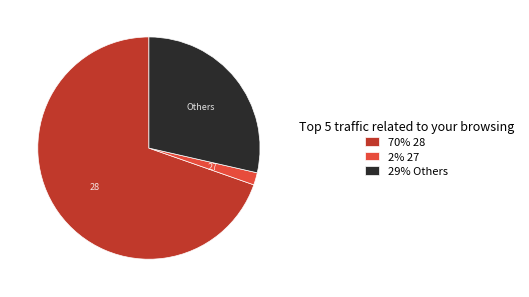

Approximately how many times larger is the value at 70% 28 compared to 2% 27?

38.8